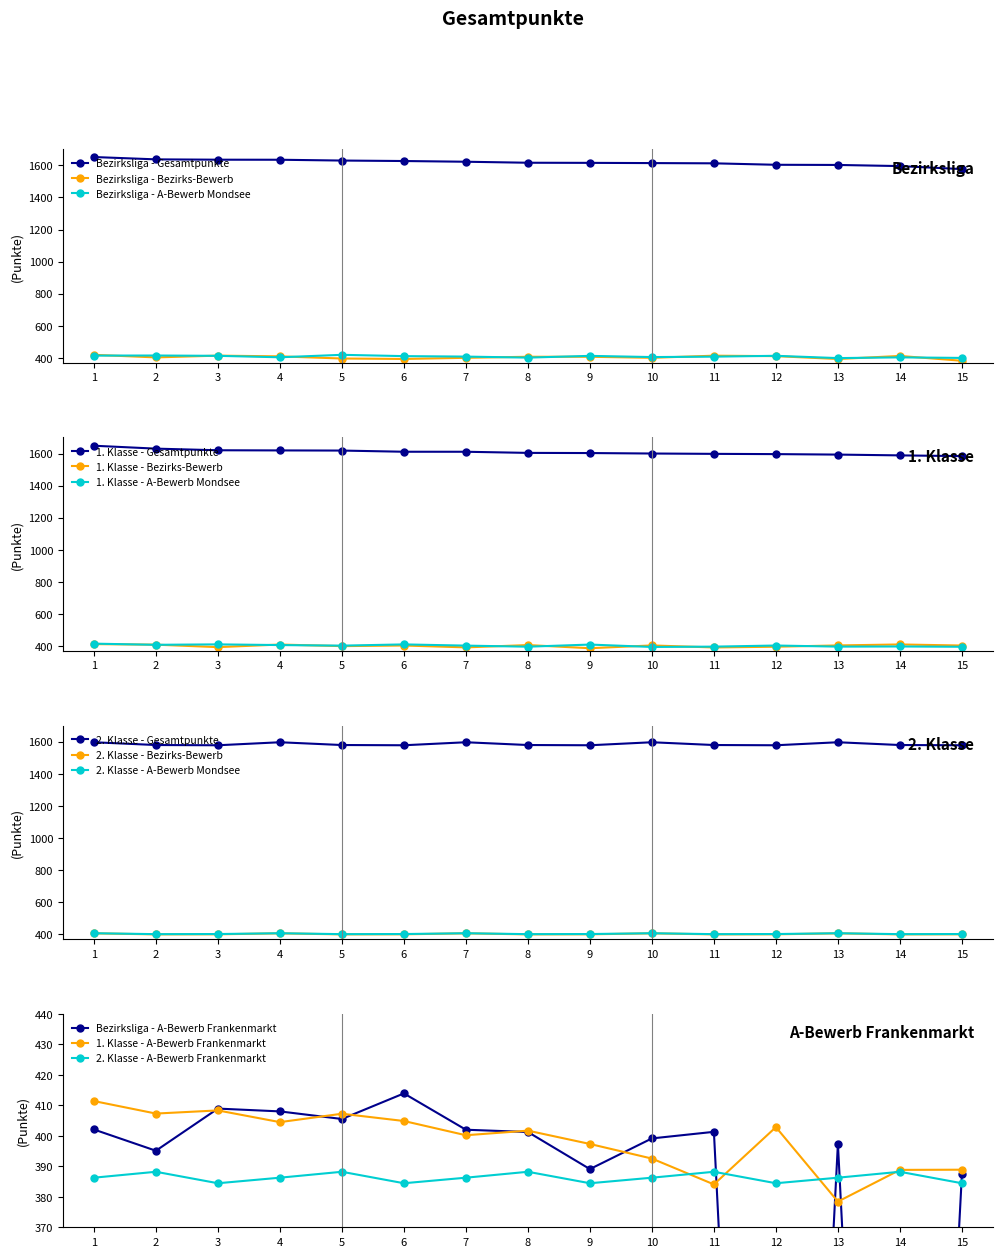

Where is the first local maximum for Bezirksliga - A-Bewerb Mondsee?

2